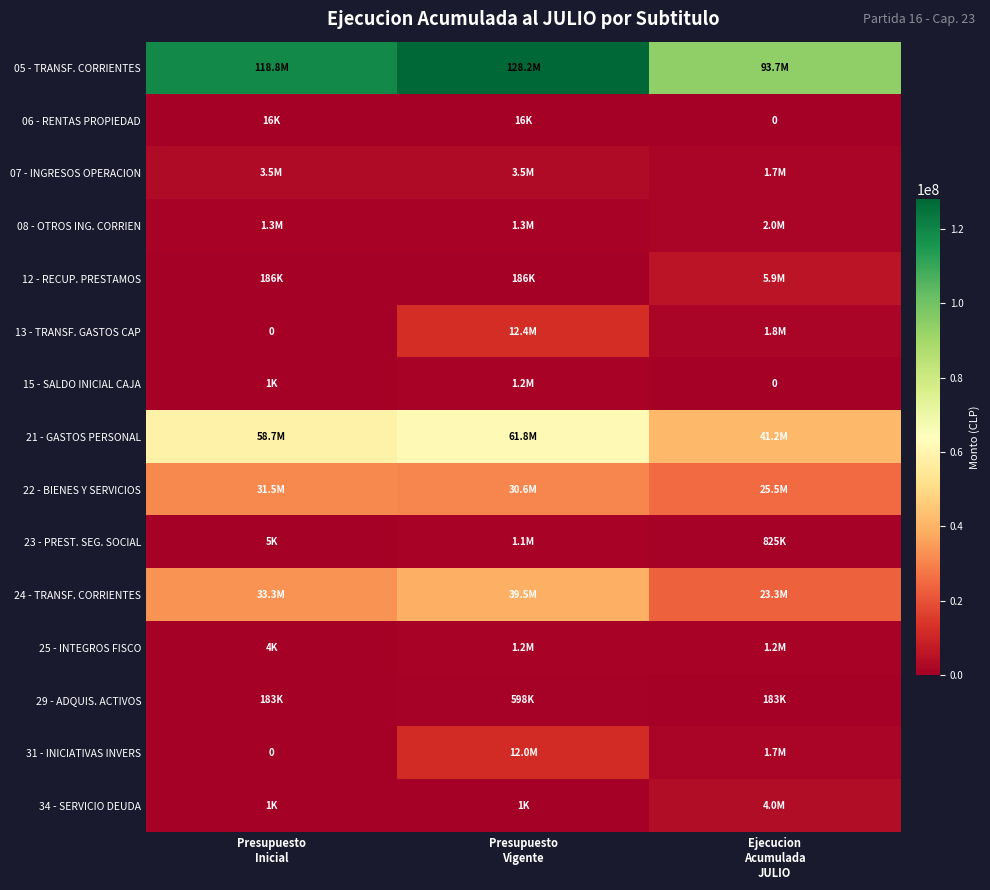

What is the difference between the 25 - INTEGROS FISCO values at Presupuesto Vigente and Ejecucion Acumulada JULIO?

3780